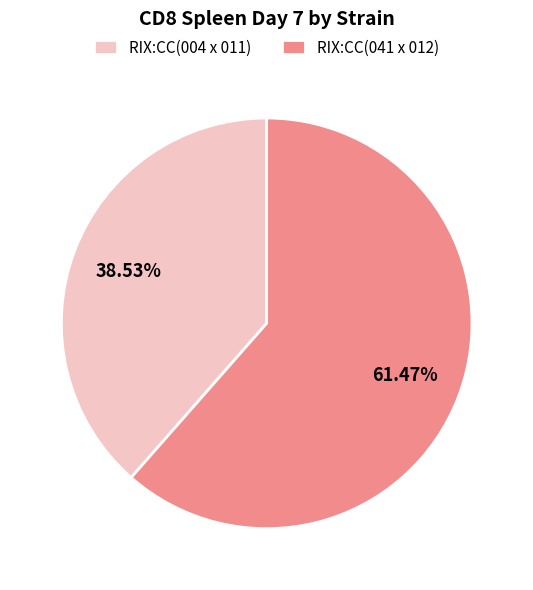

To the nearest percent, what percentage of the pie is RIX:CC(004 x 011)?

39%